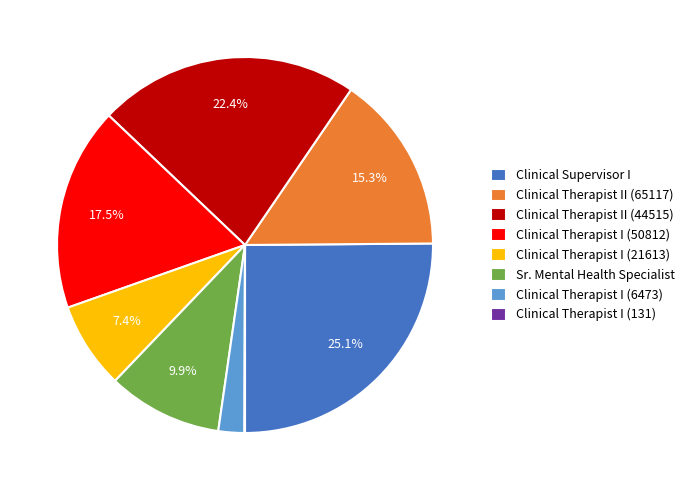

Does Clinical Therapist I (6473) represent more than half of the total?

No